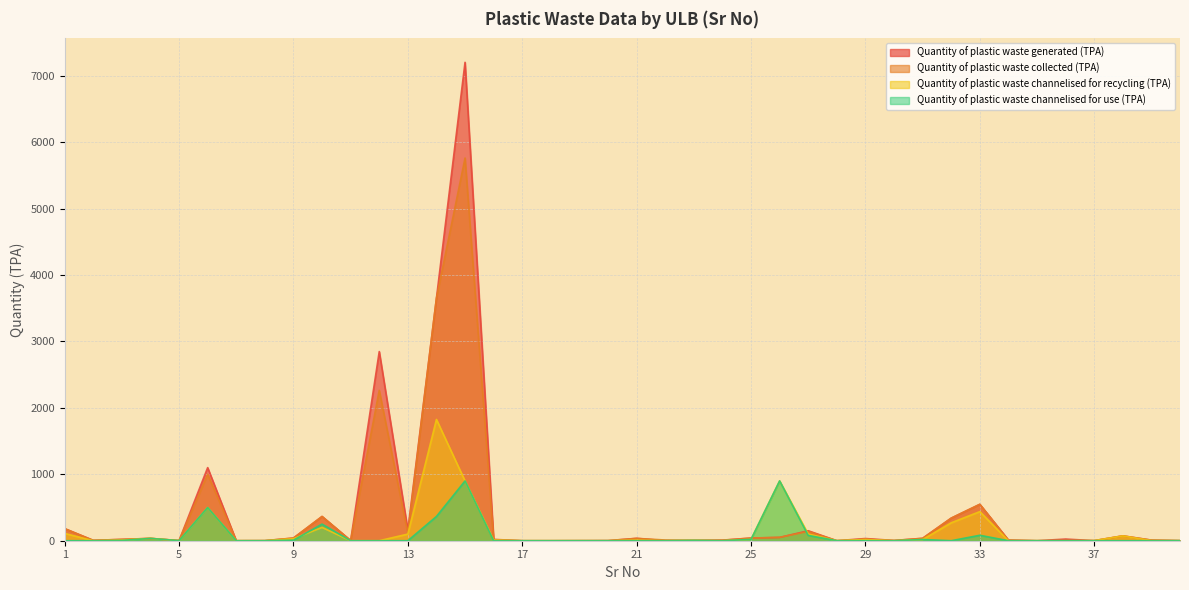

What is the value of the Quantity of plastic waste generated (TPA) point at the 25th from the left?

40.0